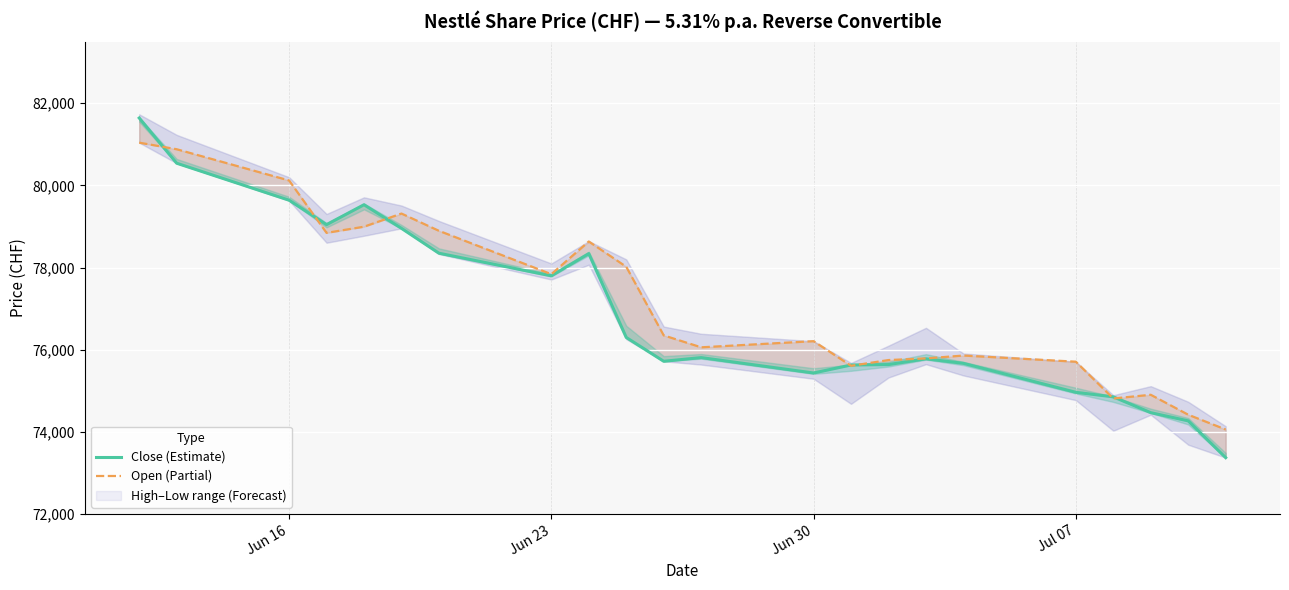

How many data points in Close (Estimate) are above 75810?

10